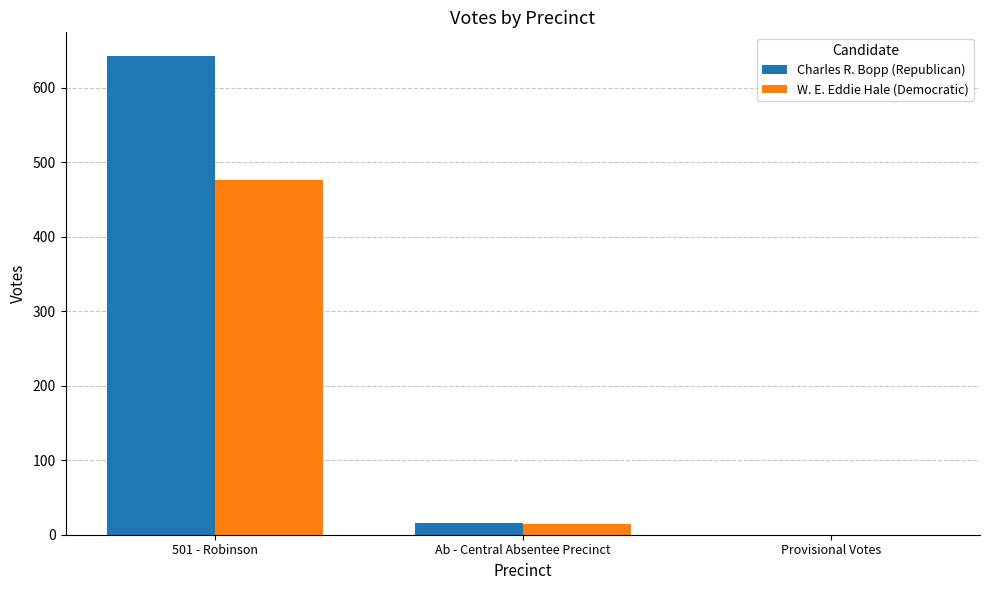

At which category is the sum across all series the highest?

501 - Robinson